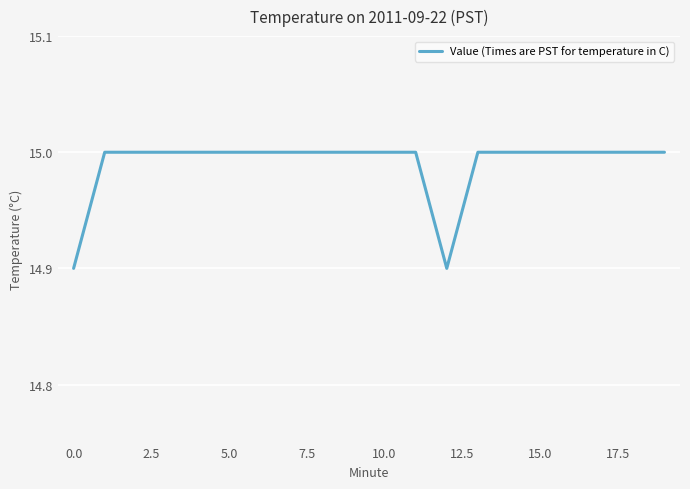

What is the sum of all values?

299.8